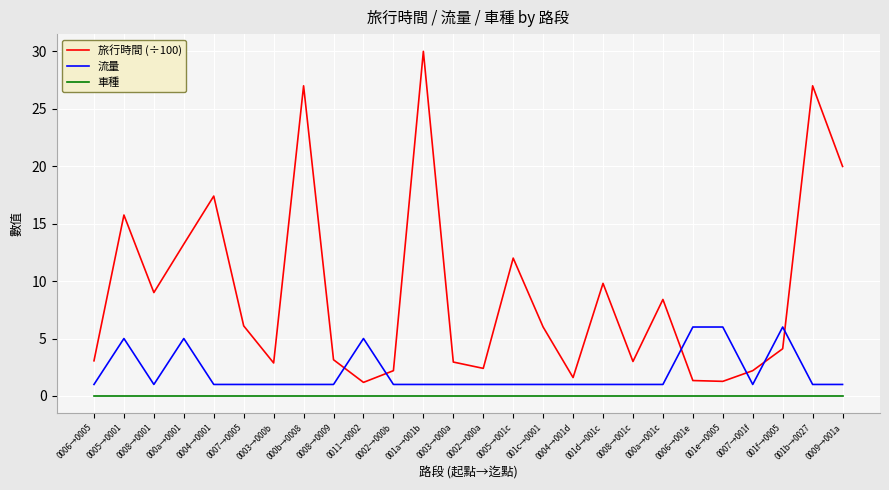

List the series in order of their overall mean, highest first.

旅行時間 (÷100), 流量, 車種